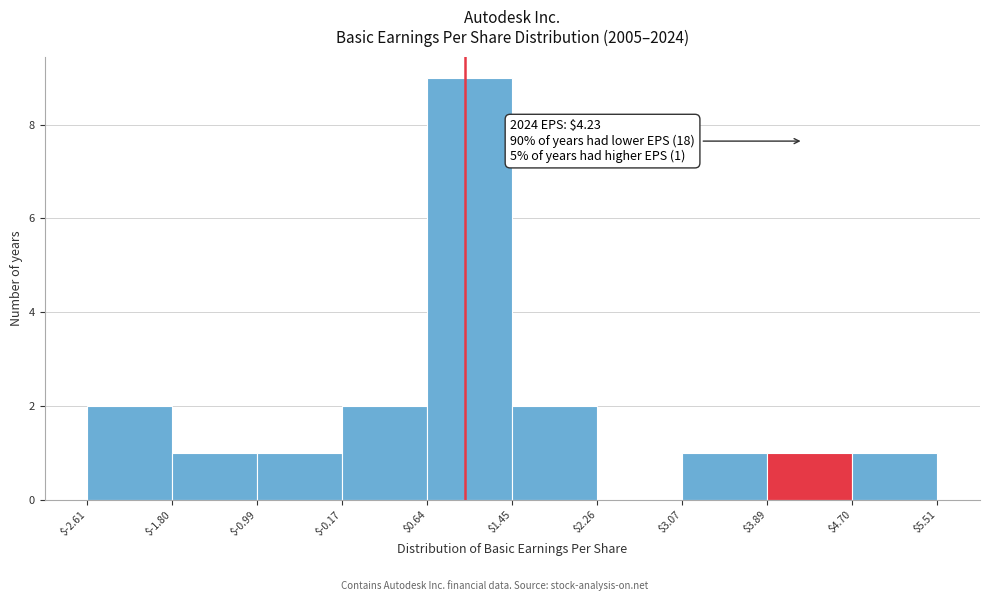

Which range on the x-axis has the tallest bar?

$0.64 to $1.45